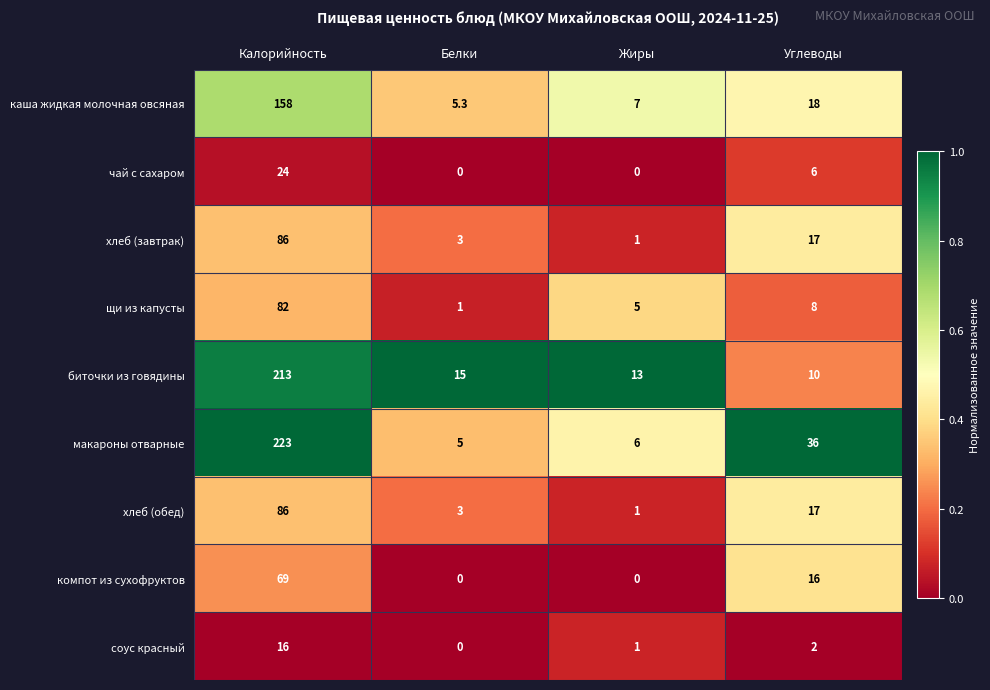

True or false: хлеб (обед) has a value of 86.0 at Калорийность.

True